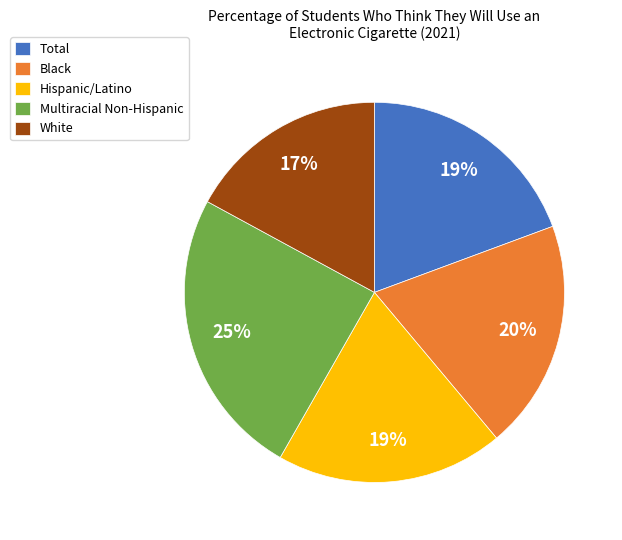

Is White the majority of the pie?

No